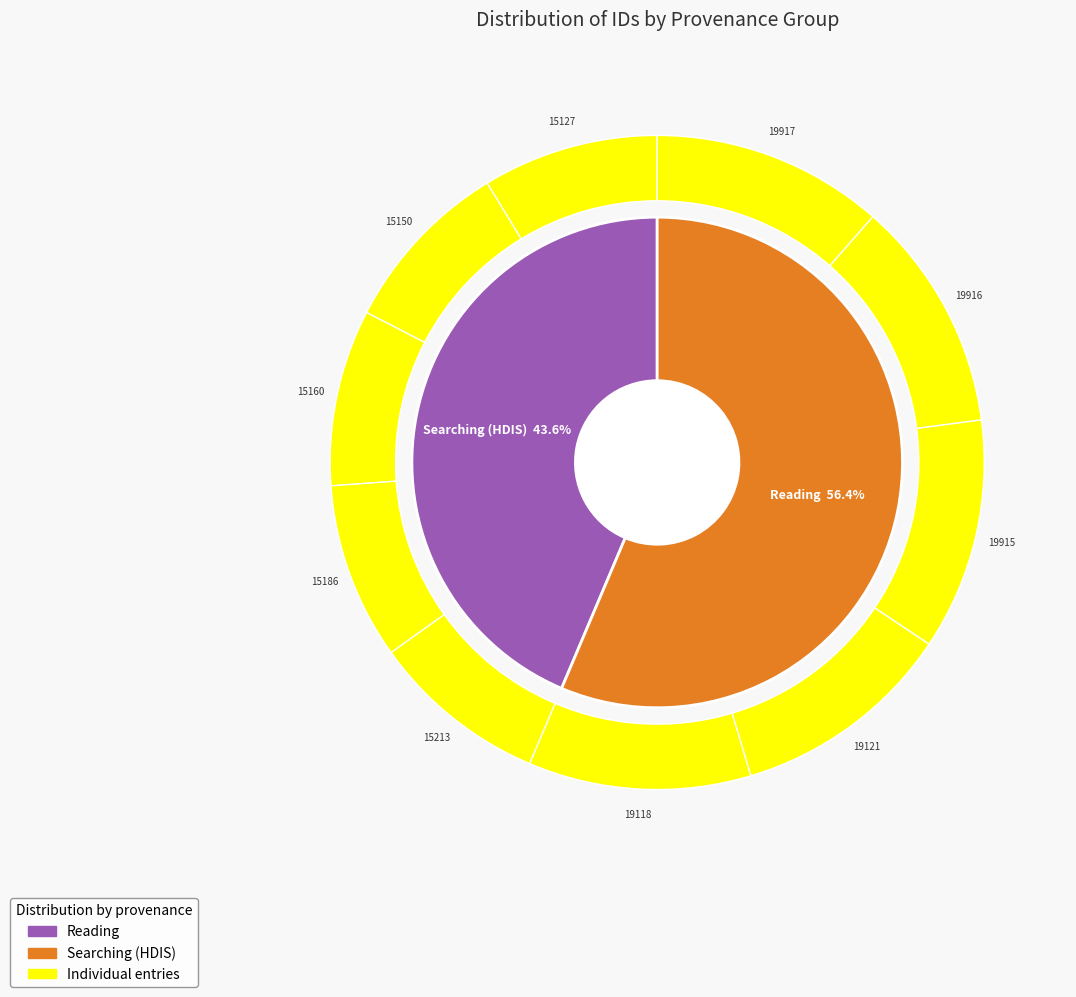

Is May Europe's race the majority of the pie?

No